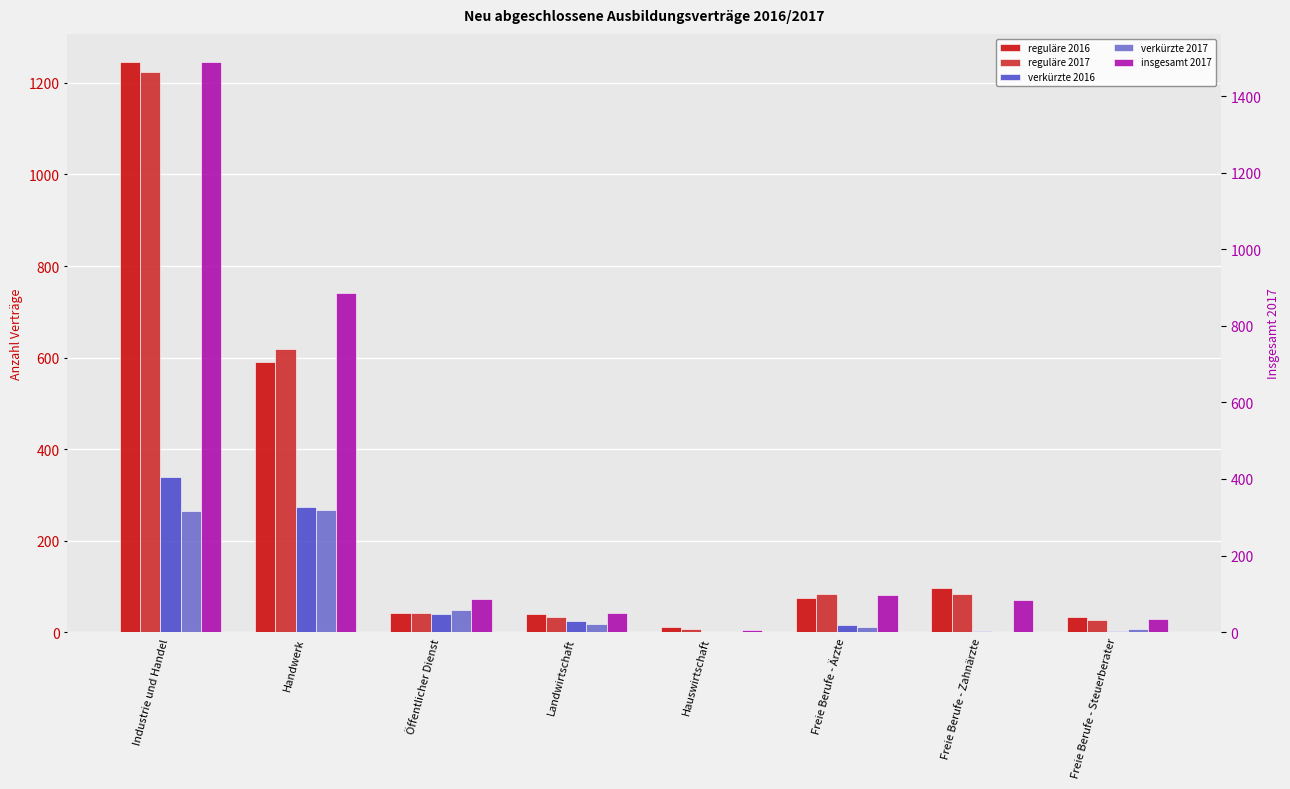

What is the difference between the highest and lowest values at Industrie und Handel?

1224